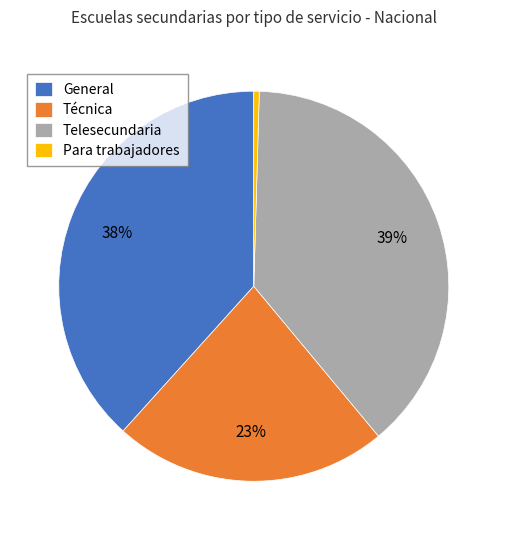

Combined, do Técnica and Para trabajadores account for over 50%?

No